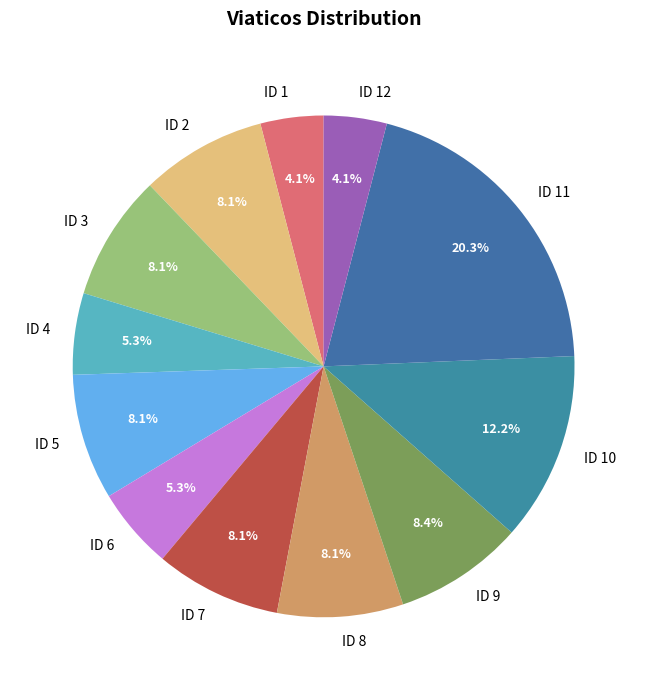

Which category has the biggest portion of the pie?

ID 11